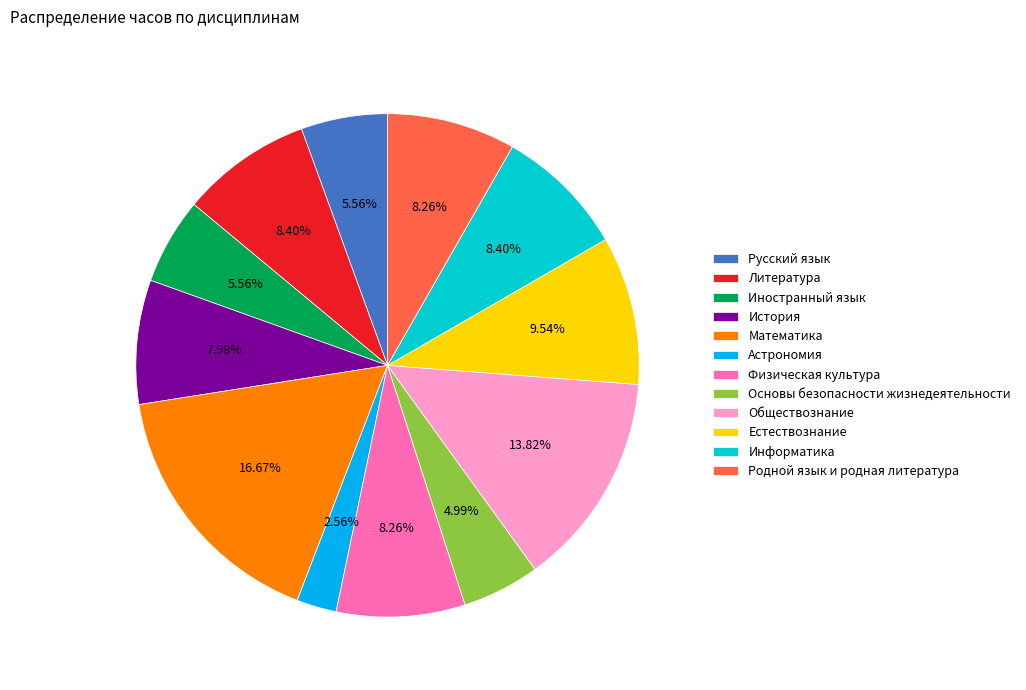

To the nearest percent, what is the difference between the Иностранный язык and Информатика slice percentages?

3%